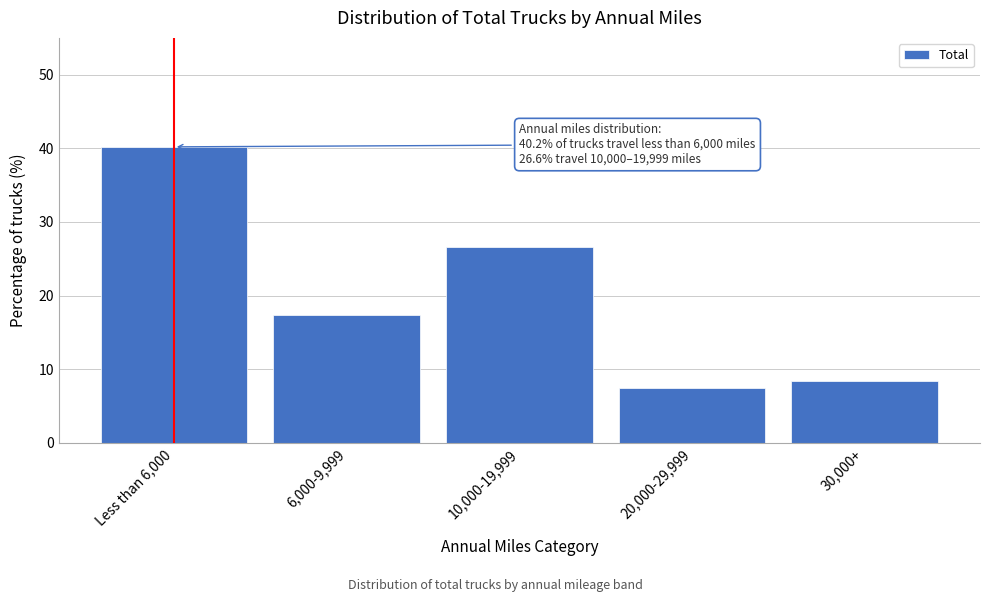

Reading right to left, what are all the values shown in this chart?

30,000+=8.4	20,000-29,999=7.4	10,000-19,999=26.6	6,000-9,999=17.4	Less than 6,000=40.2